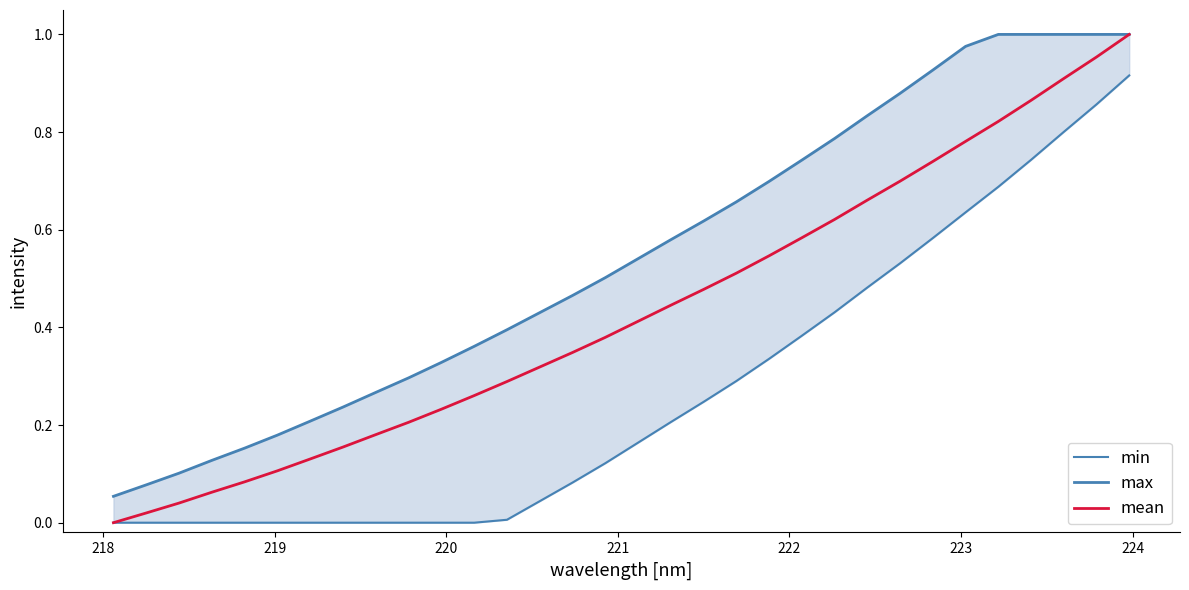

Which series has the largest total across all categories?

max